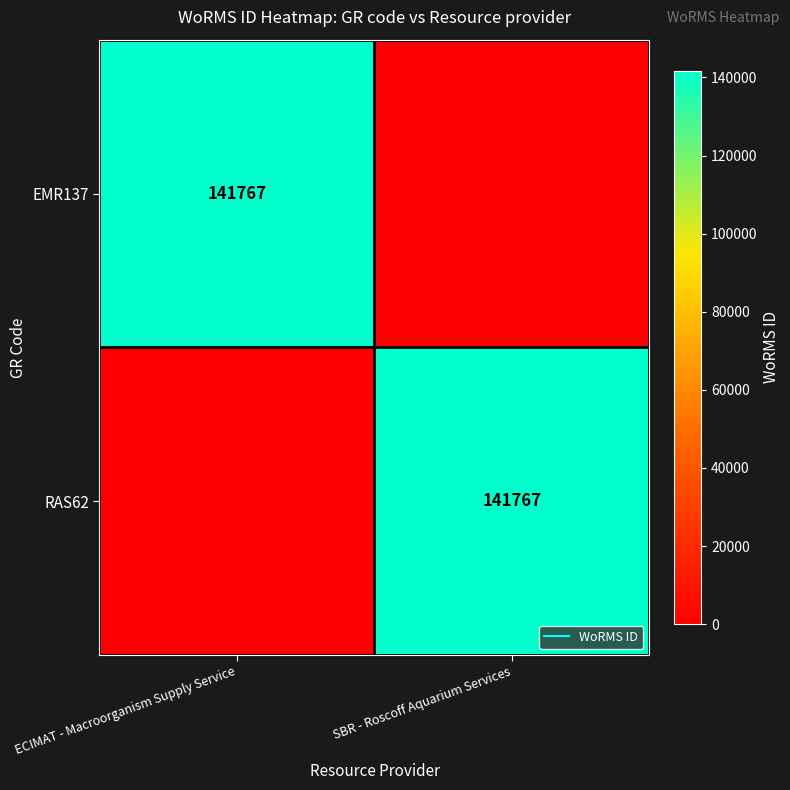

True or false: EMR137 has a value of 141767 at ECIMAT - Macroorganism Supply Service.

True